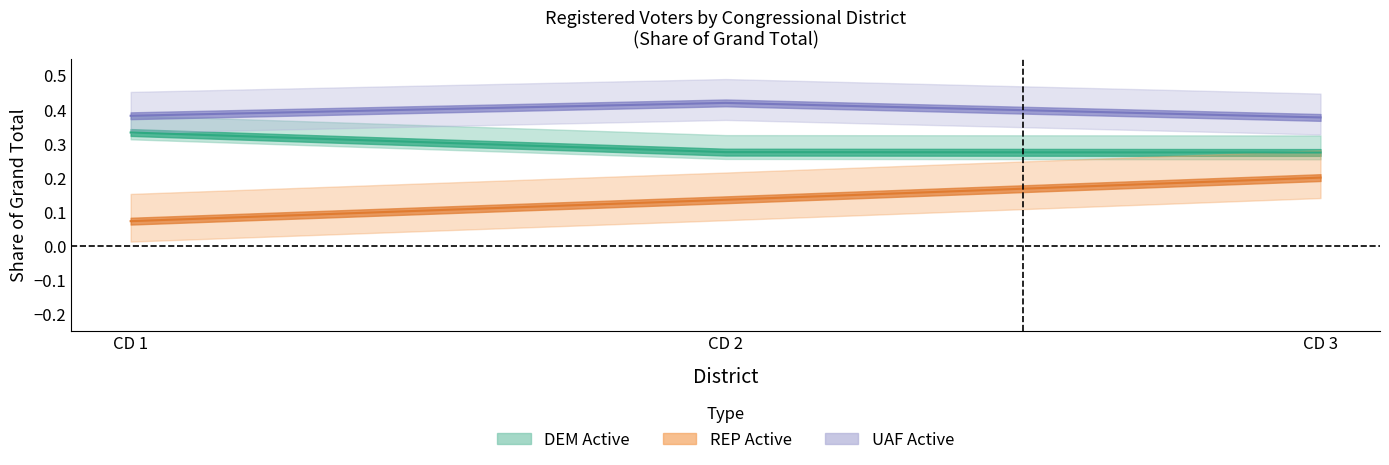

What is the value of the REP Active point at the 1st from the left?

0.1